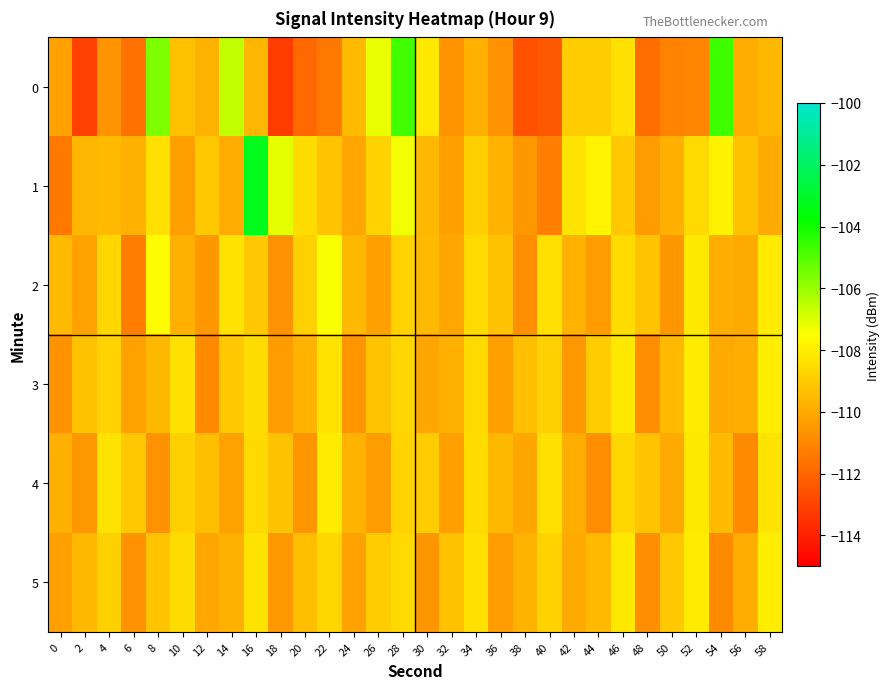

At which category does the chart reach its minimum across all series?

18